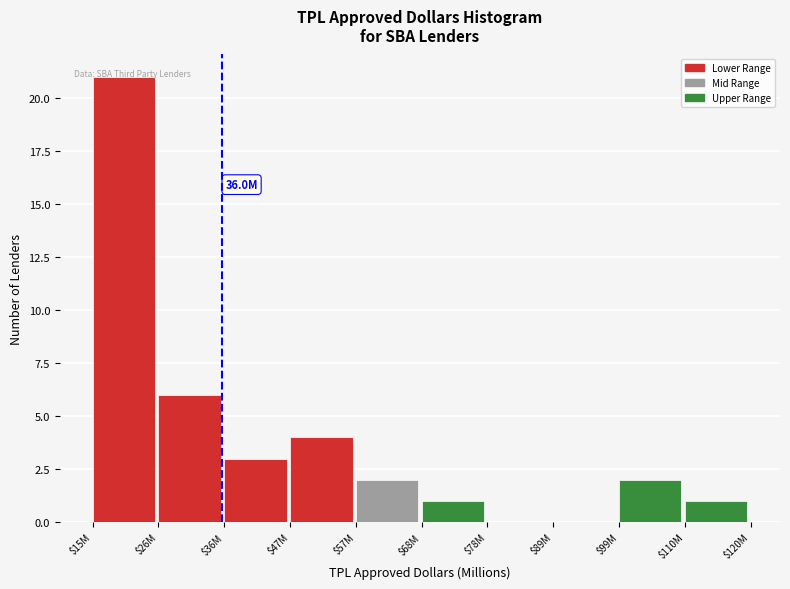

At which category does the chart reach its peak across all series?

$15M